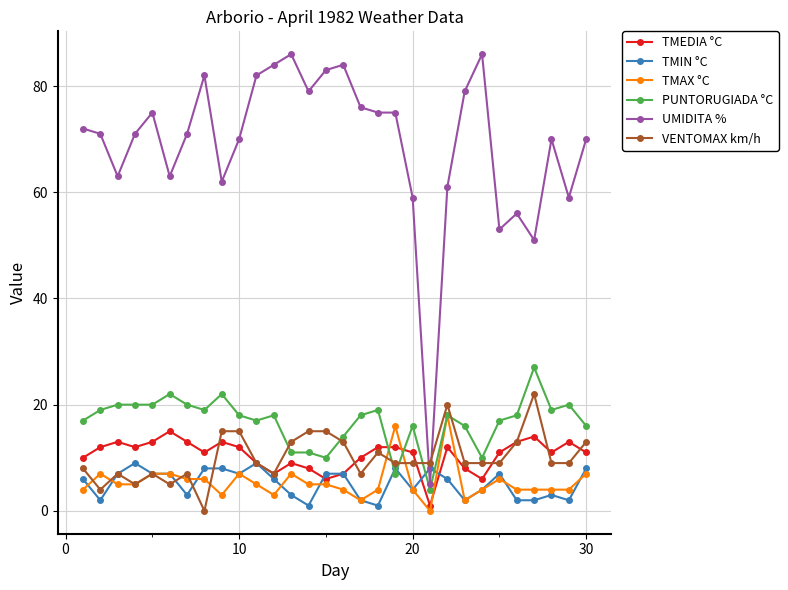

What is the minimum value for PUNTORUGIADA °C?

4